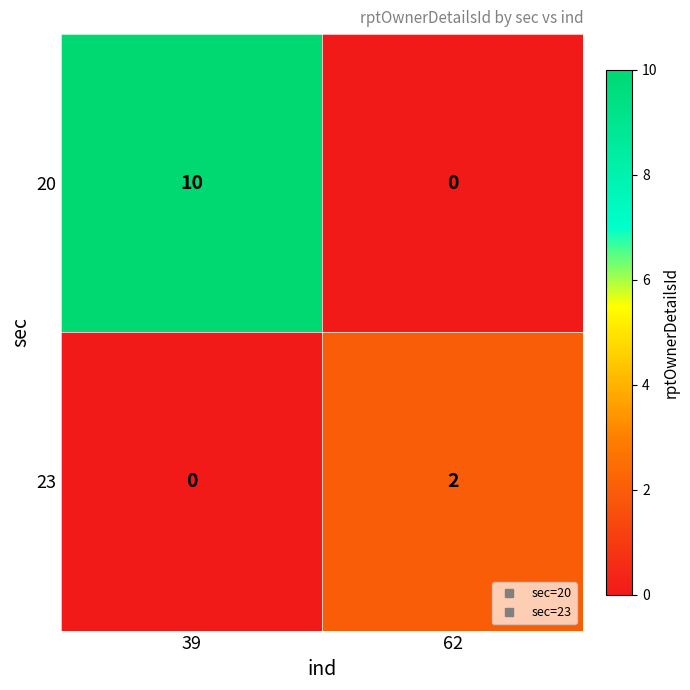

Which series changed the most between 39 and 62?

20